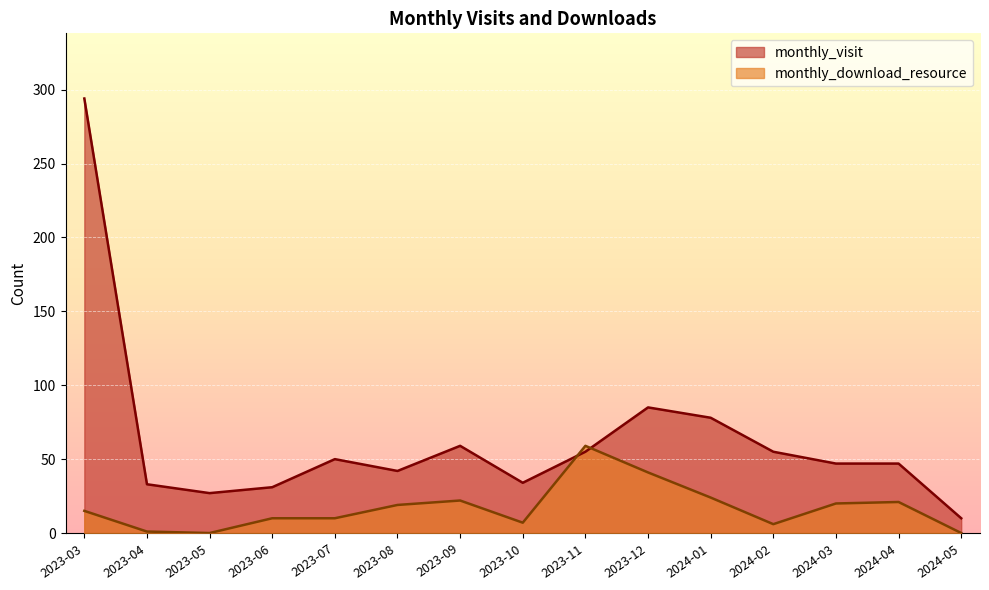

List the series in order of their peak value, lowest first.

monthly_download_resource, monthly_visit